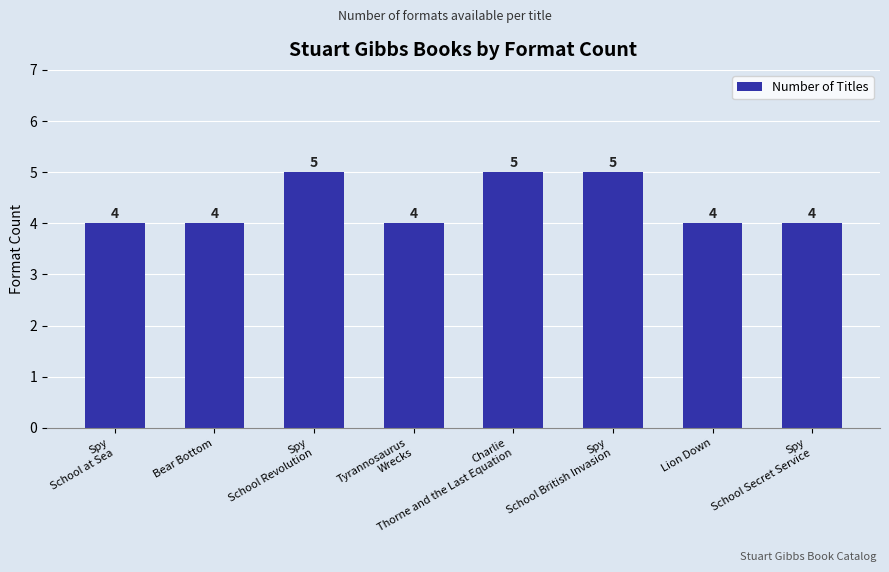

What is the greatest value displayed?

5